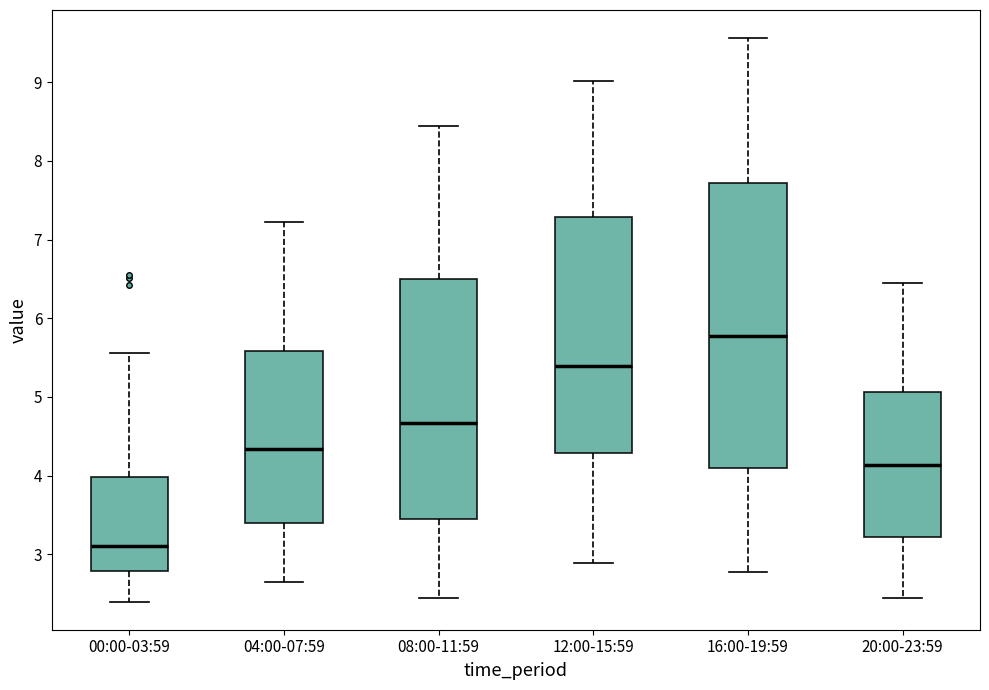

Reading left to right, transcribe this box plot: for each box, give where its median line is, the range the box spans, and where its two whiskers end, as read against the y-axis. The values are not printed on the chart, so give them approximately, as read against the axis.

00:00-03:59: median 3.1, box 2.8 to 4.0, whiskers 2.4 to 5.6
04:00-07:59: median 4.3, box 3.4 to 5.6, whiskers 2.7 to 7.2
08:00-11:59: median 4.7, box 3.5 to 6.5, whiskers 2.4 to 8.5
12:00-15:59: median 5.4, box 4.3 to 7.3, whiskers 2.9 to 9.0
16:00-19:59: median 5.8, box 4.1 to 7.7, whiskers 2.8 to 9.6
20:00-23:59: median 4.1, box 3.2 to 5.1, whiskers 2.4 to 6.5